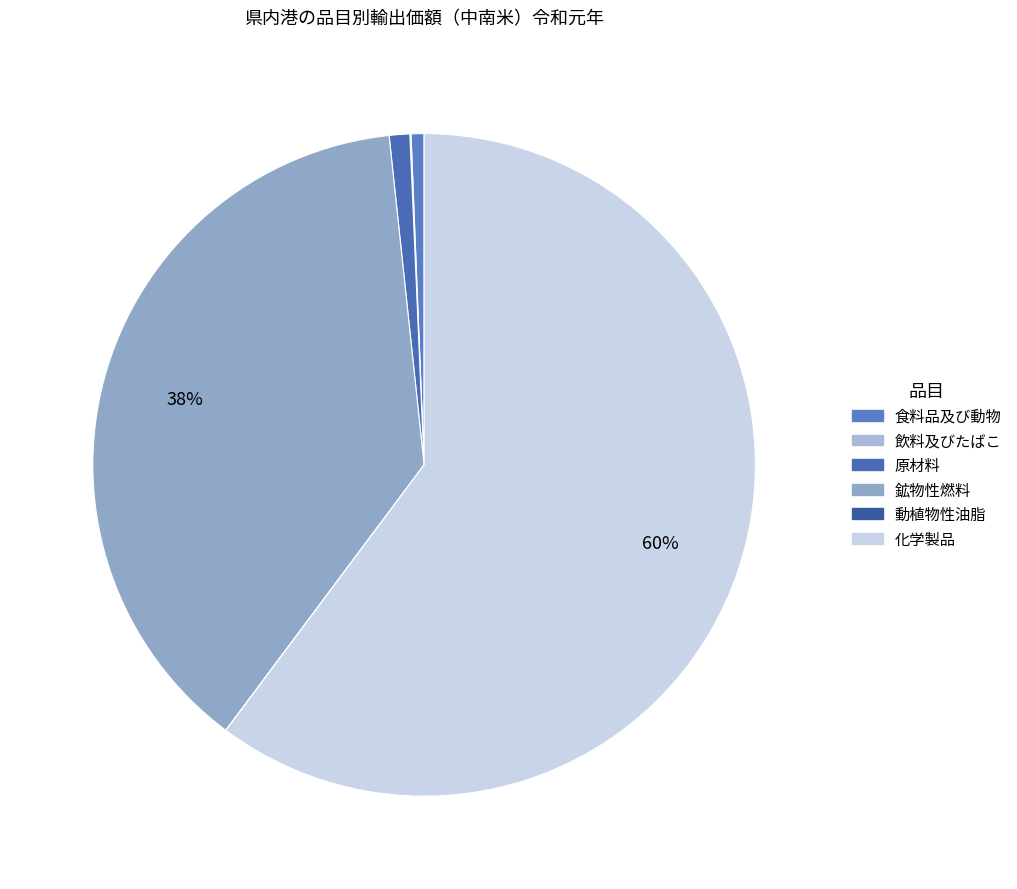

How many slices are in this pie chart?

6